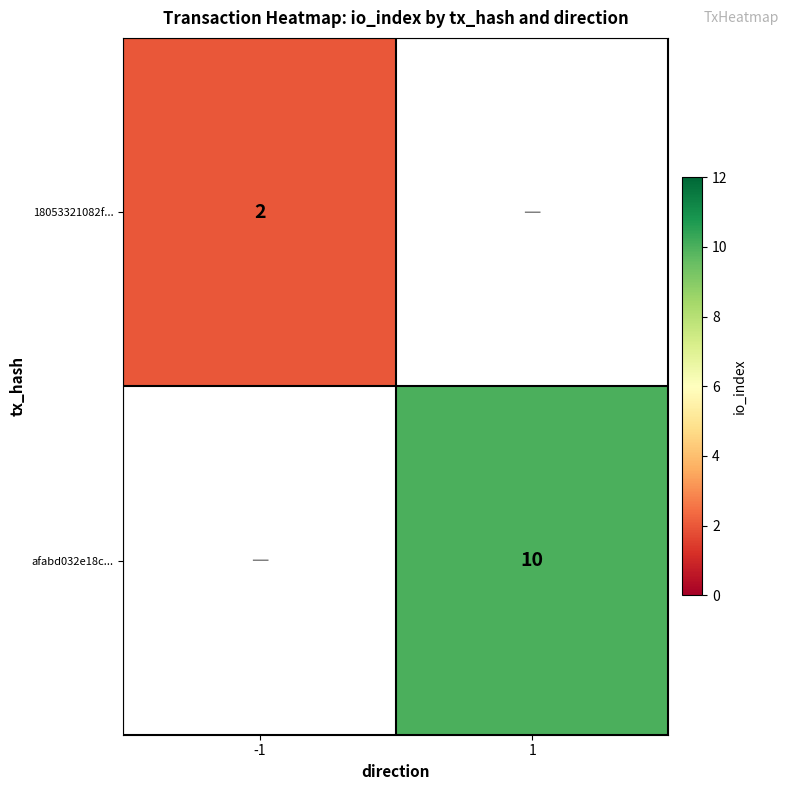

At how many categories does at least one series exceed 5?

1